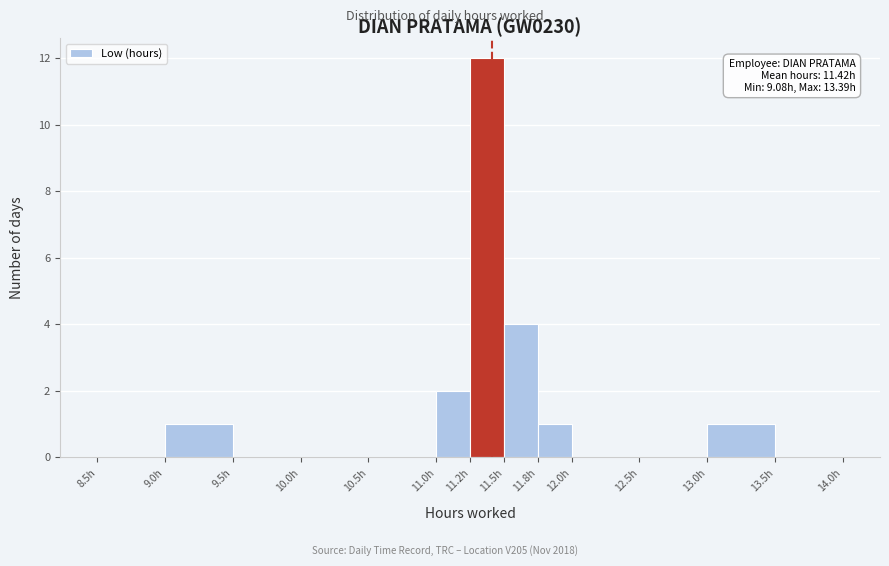

Over which range of the x-axis is the bar tallest?

11.25 to 11.50